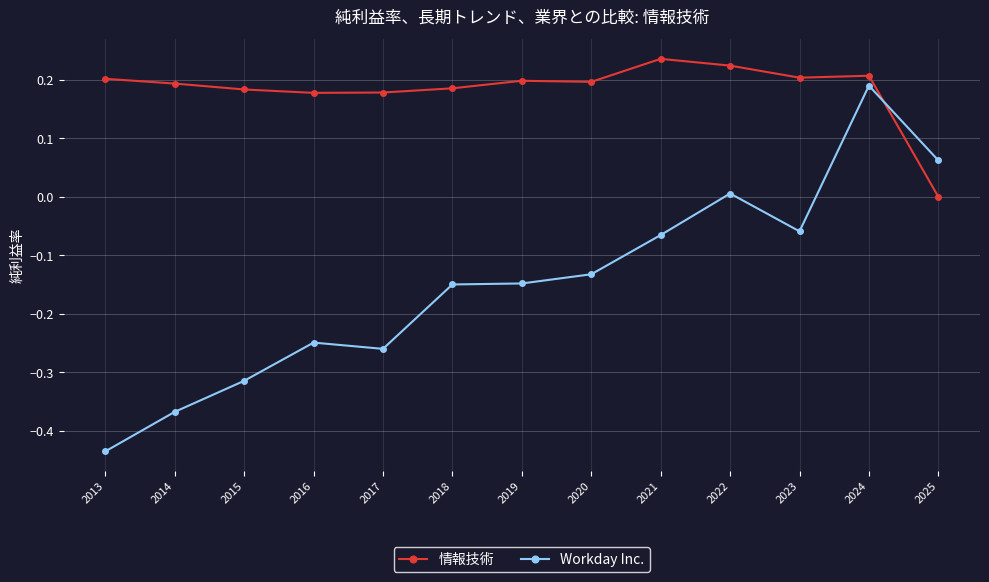

True or false: 情報技術 has a value of 0.2 at 2022.

True